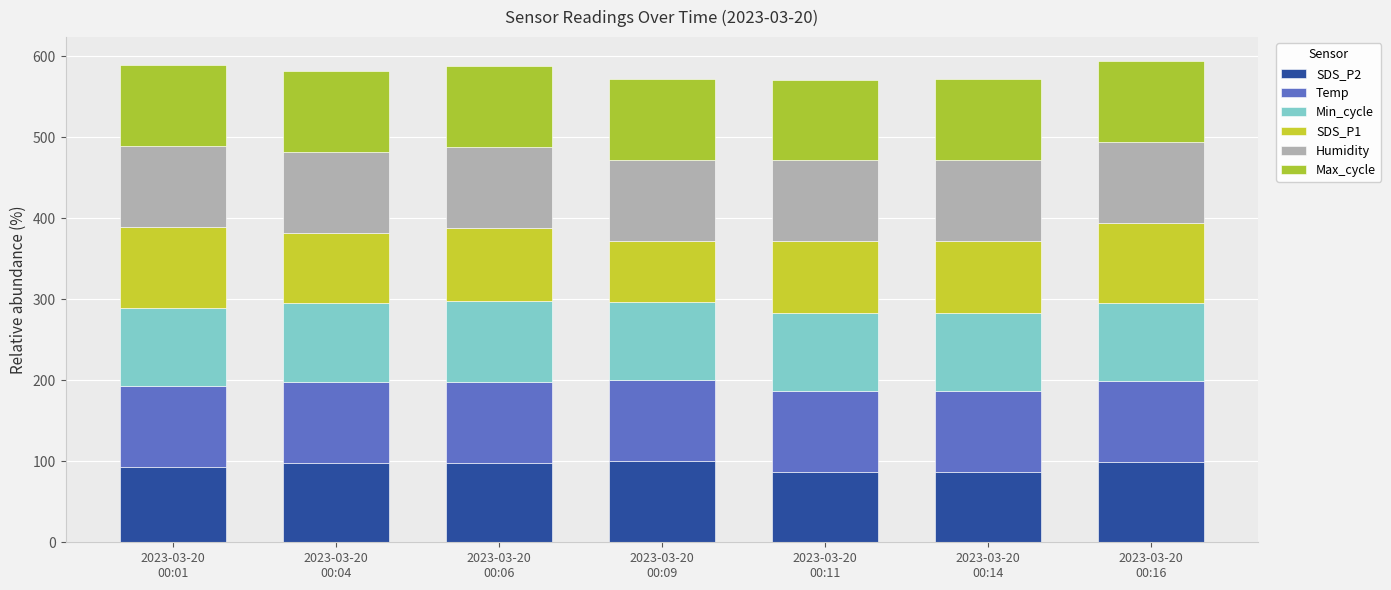

List the labels in order of SDS_P1 value, largest first.

2023-03-20
00:01, 2023-03-20
00:16, 2023-03-20
00:06, 2023-03-20
00:14, 2023-03-20
00:11, 2023-03-20
00:04, 2023-03-20
00:09